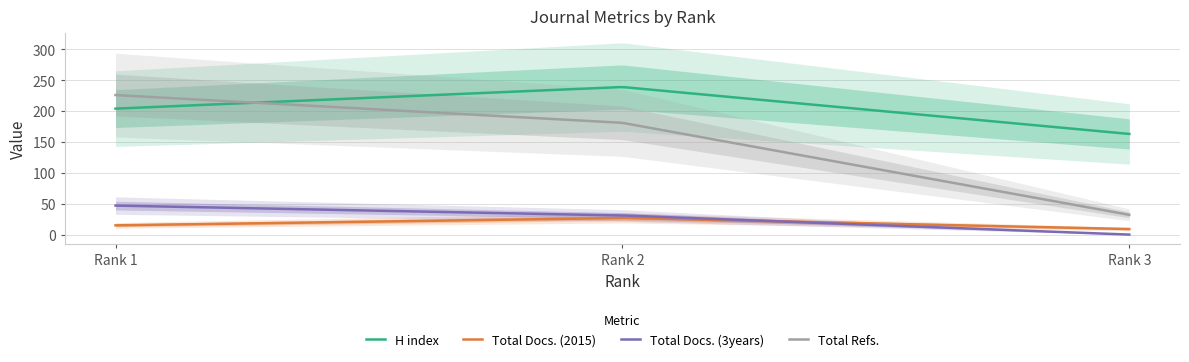

How many data points in Total Docs. (3years) are less than 31?

1